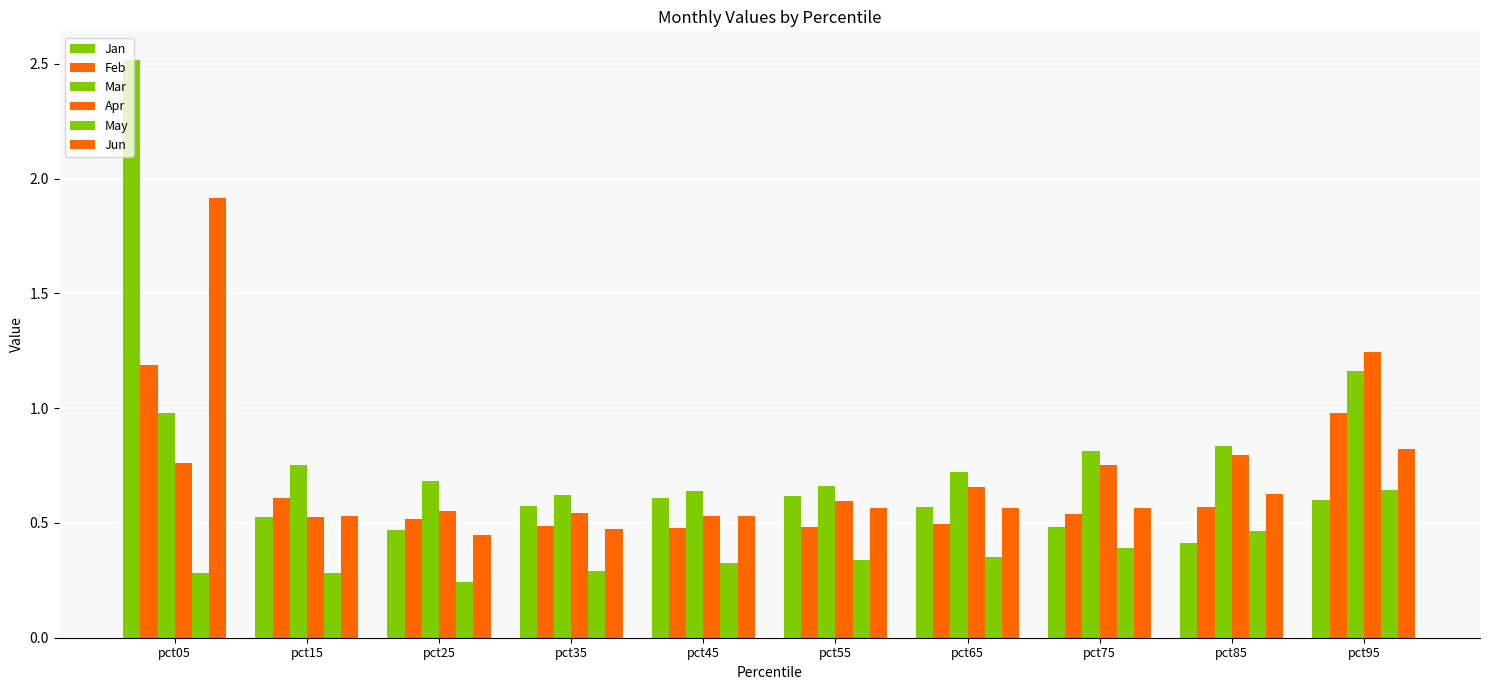

What is the sum of the Feb values at pct75 and pct65?

1.0